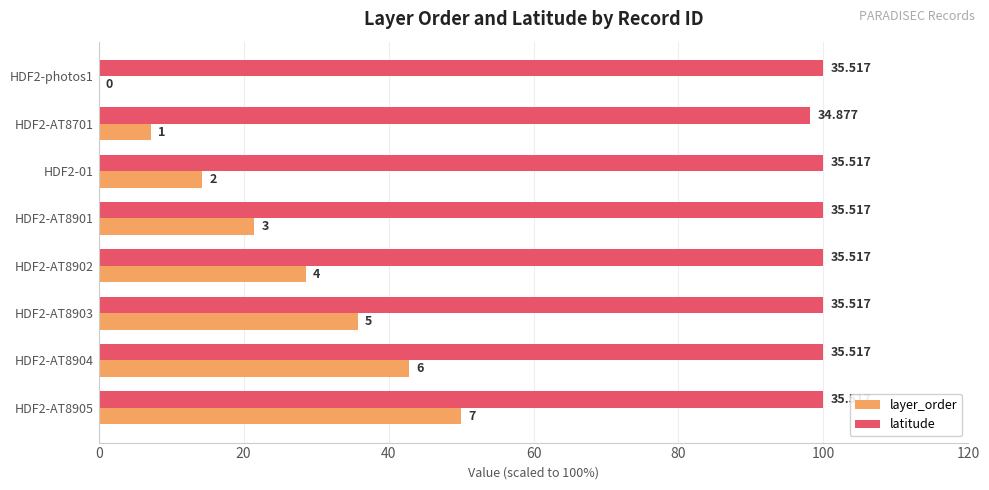

What are all the series names shown in the legend?

layer_order, latitude